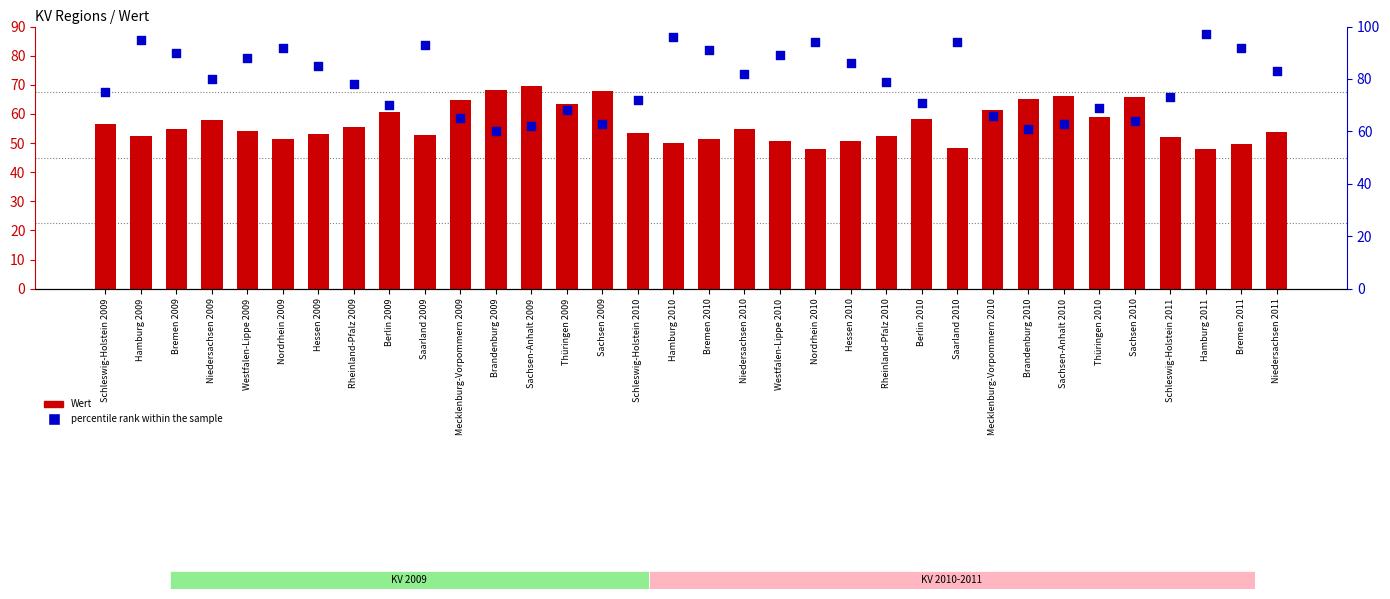

Which series has the largest total across all categories?

percentile rank within the sample